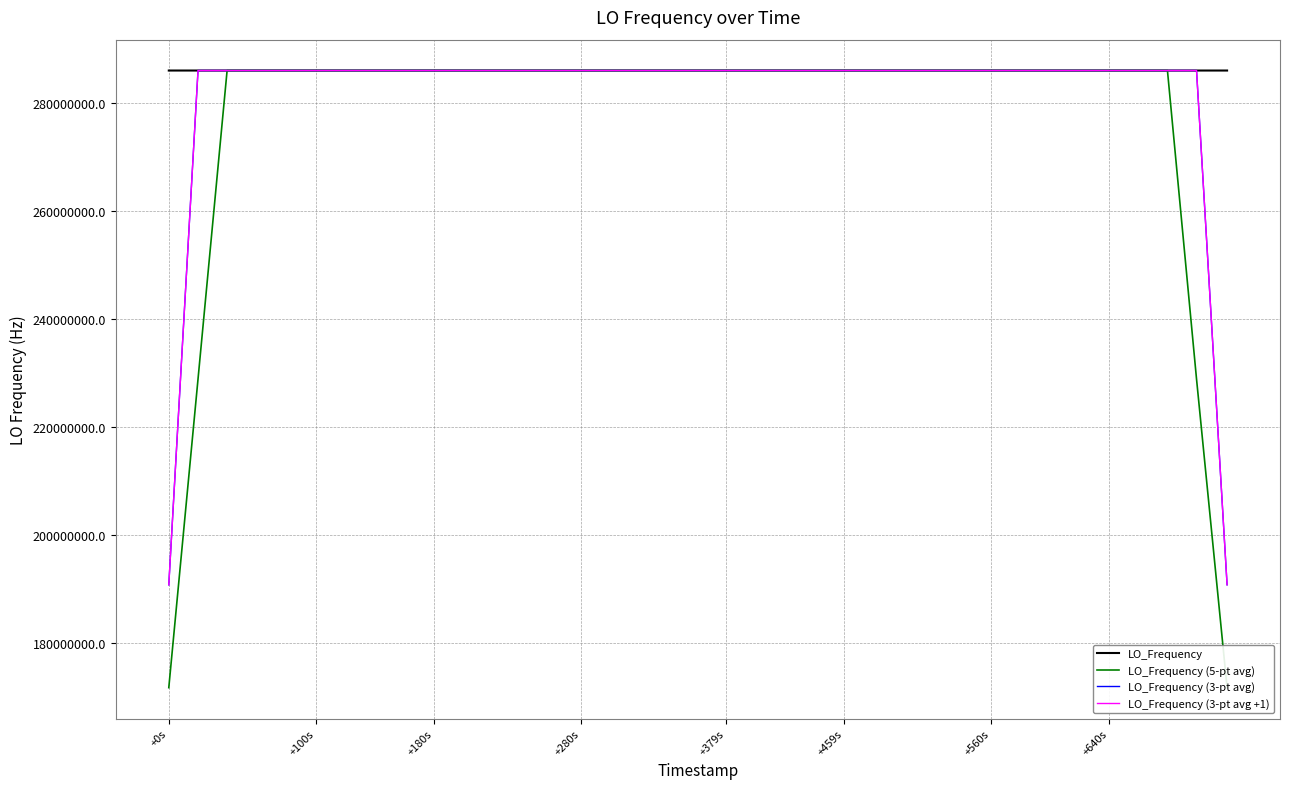

What is the highest value of the LO_Frequency (3-pt avg) series?

286047263.2